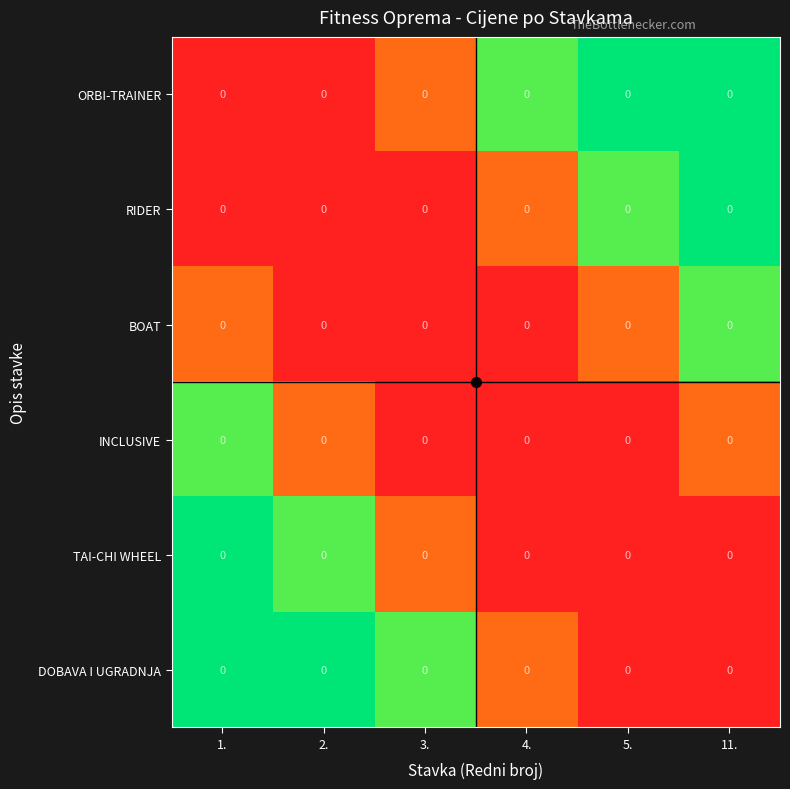

How many distinct data groups are displayed?

6